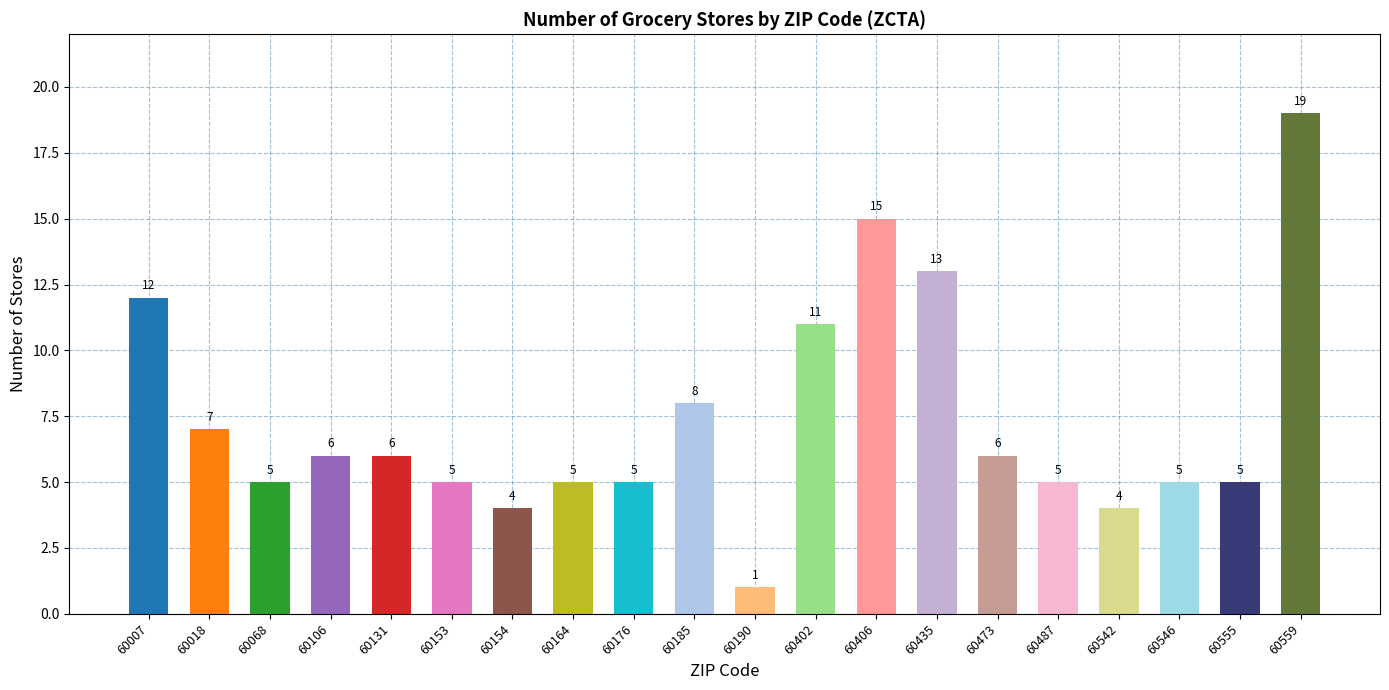

What is the maximum value shown in the chart?

19